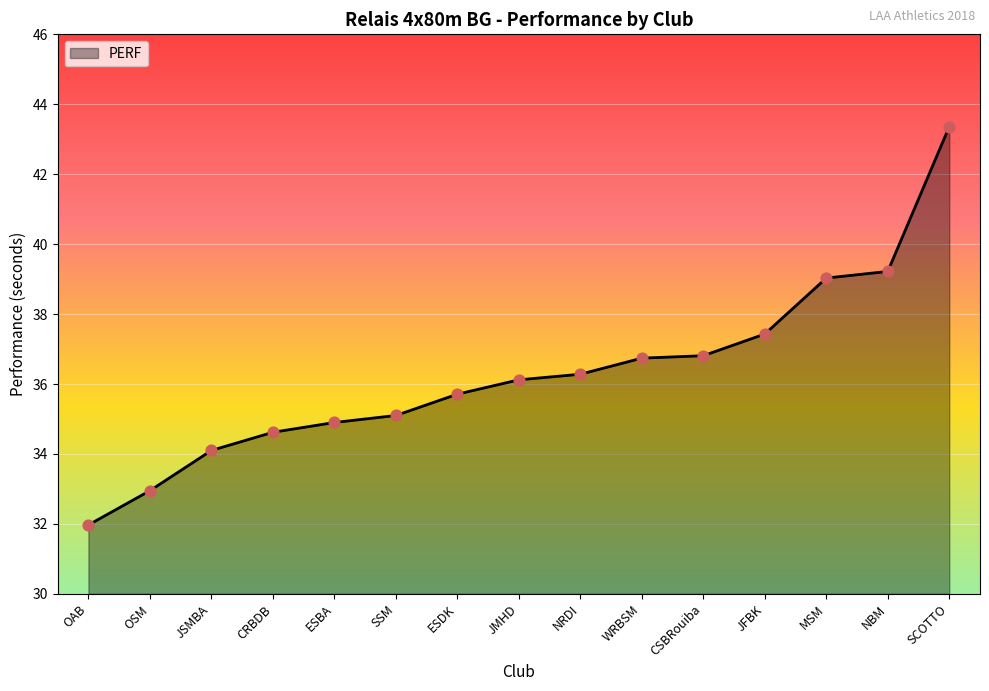

Between SCOTTO and OAB, which is larger?

SCOTTO